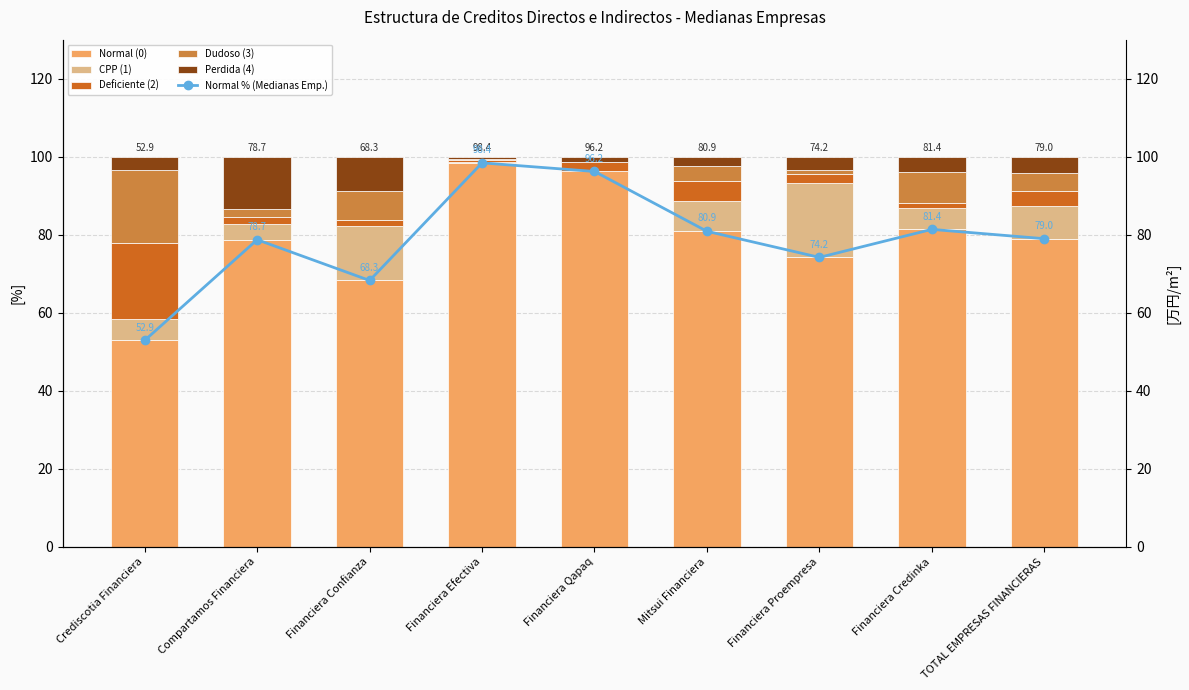

What is the label of the 5th bar from the right?

Financiera Qapaq